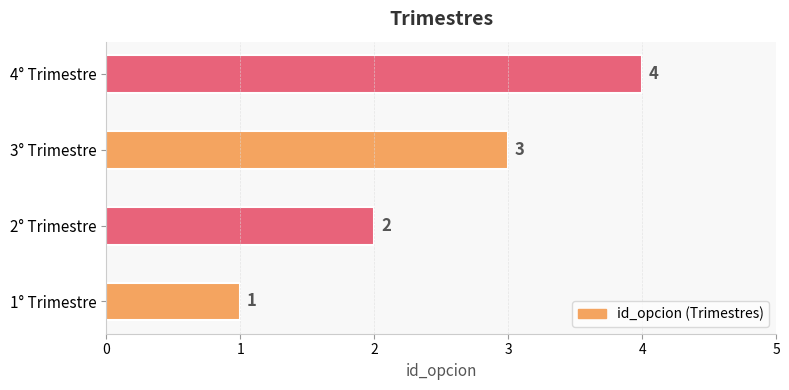

What is the difference between the maximum and second lowest values?

2